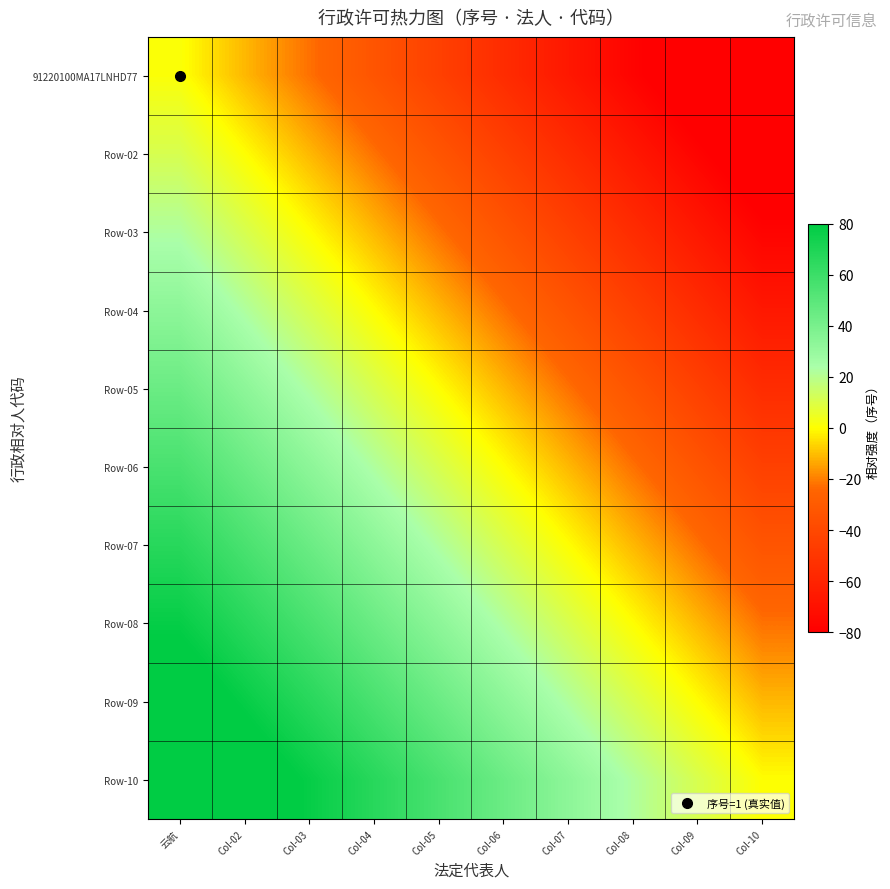

What is the spread (max minus min) of values at Col-10?

100.0